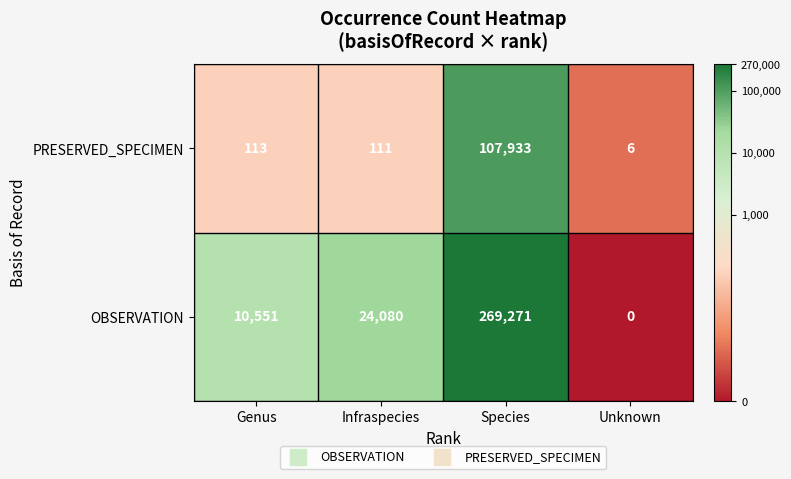

Which series has the largest range (max minus min)?

OBSERVATION